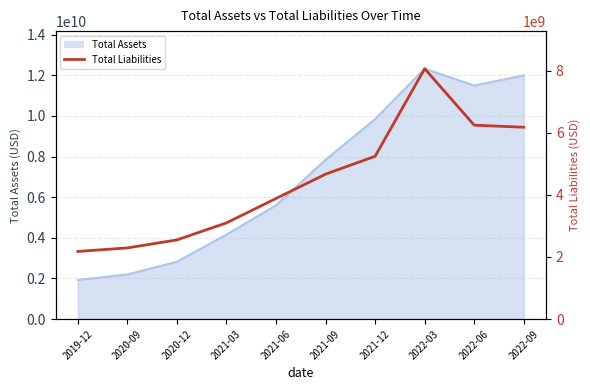

At which label is the value closest to 5120580500?

2021-12